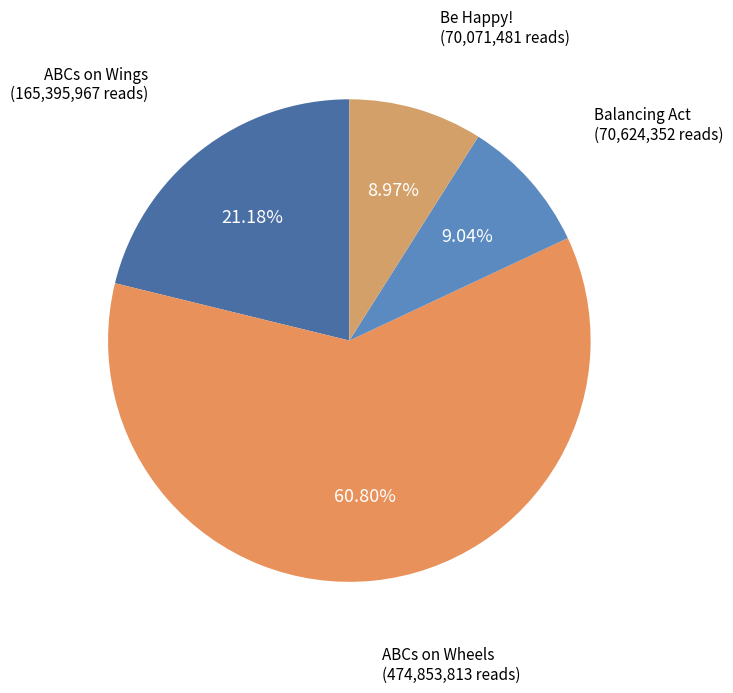

Is there any slice that represents more than half of the pie?

Yes